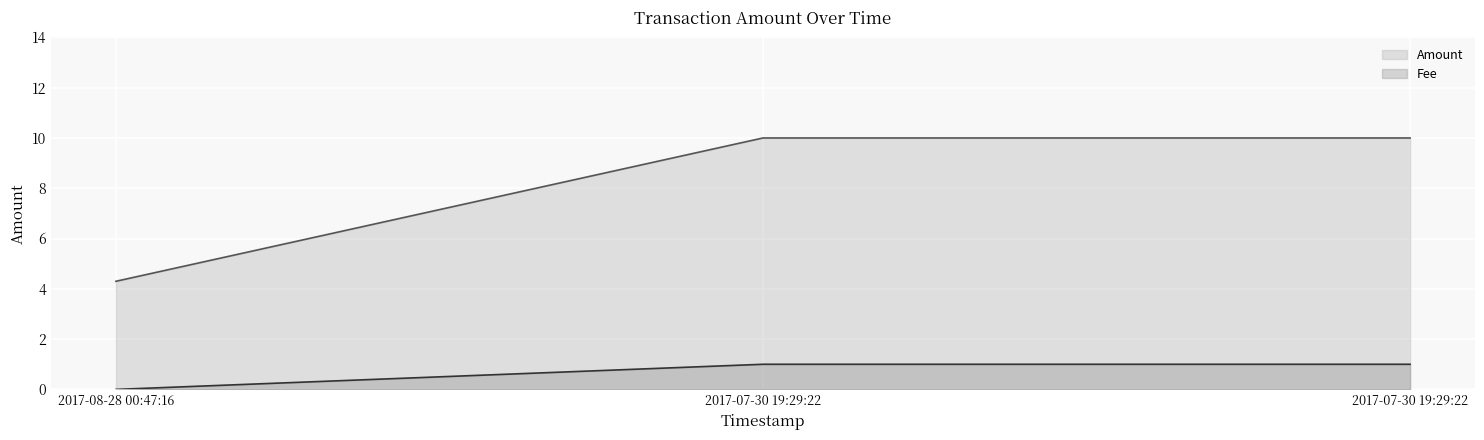

List the labels in order of value, smallest first.

2017-08-28 00:47:16, 2017-07-30 19:29:22, 2017-07-30 19:29:22